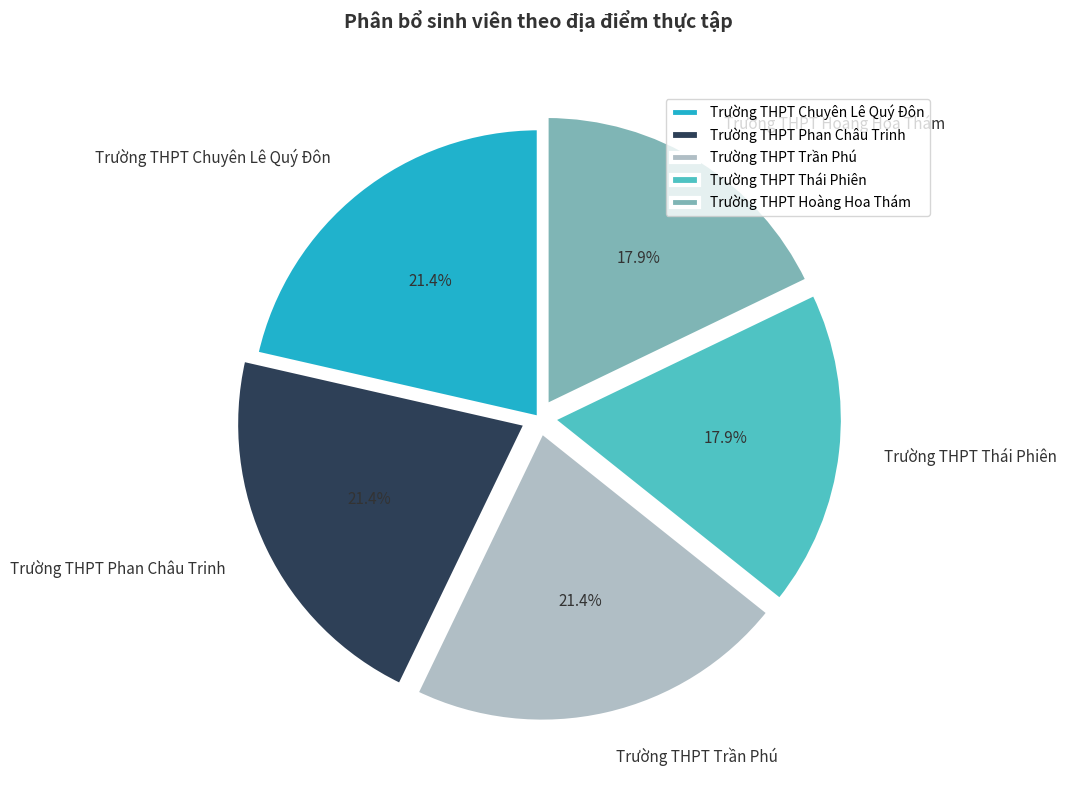

Does any single category account for the majority?

No